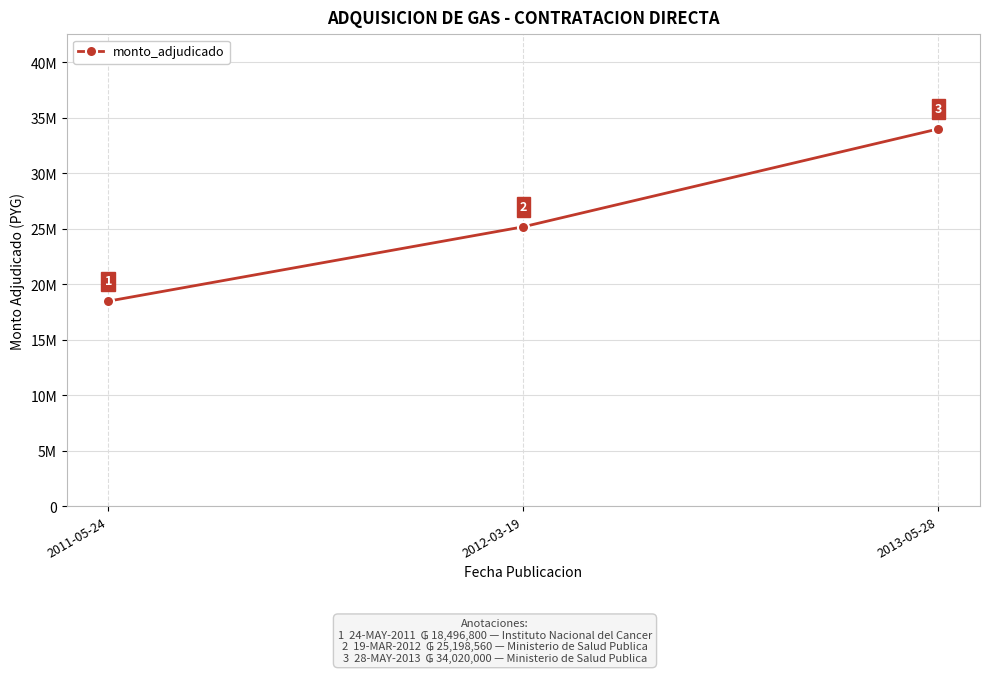

What is the greatest value displayed?

34020000